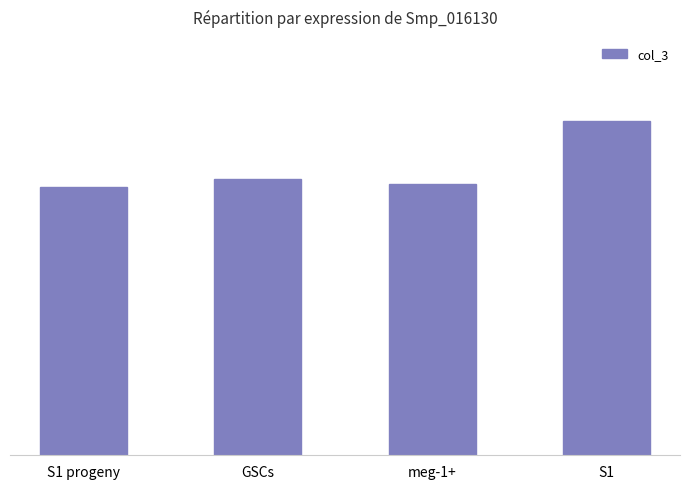

Reading right to left, what are all the values shown in this chart?

0.4	0.3	0.3	0.3